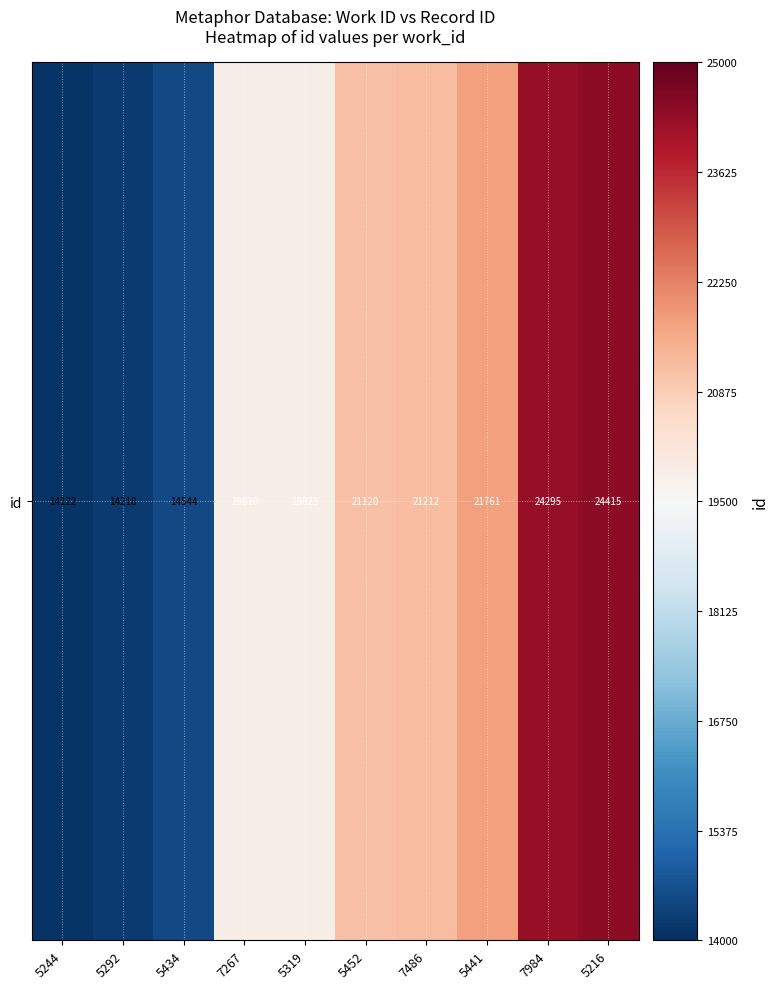

What is the change in value from 5434 to 5441?

+7217